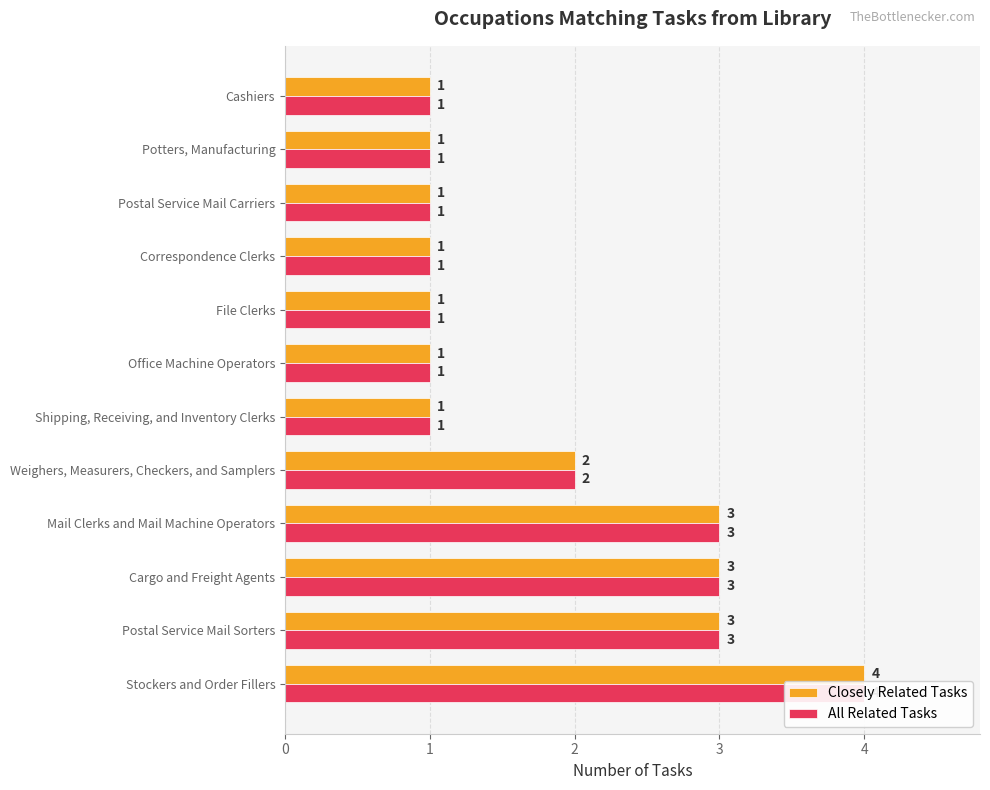

What is the total value across all series at Correspondence Clerks?

2